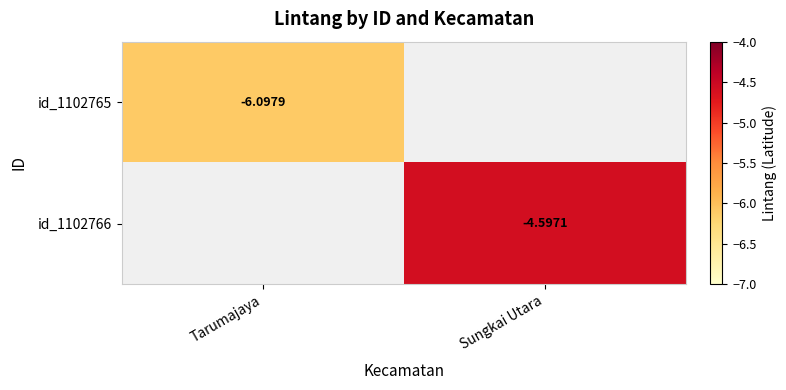

At which label is id_1102765 closest to -6?

Tarumajaya